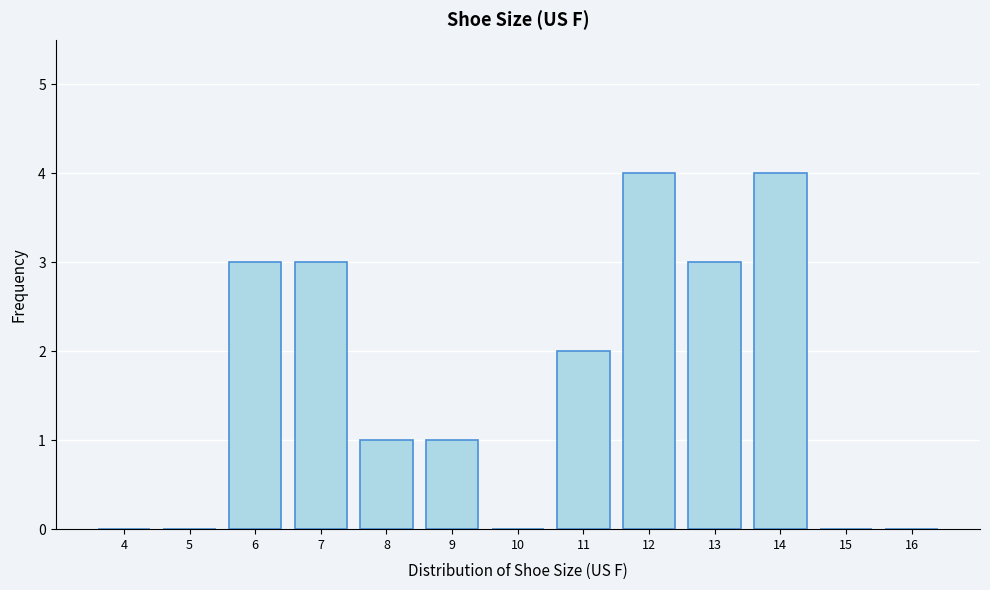

Reading left to right, what are all the values shown in this chart?

4=0	5=0	6=3	7=3	8=1	9=1	10=0	11=2	12=4	13=3	14=4	15=0	16=0